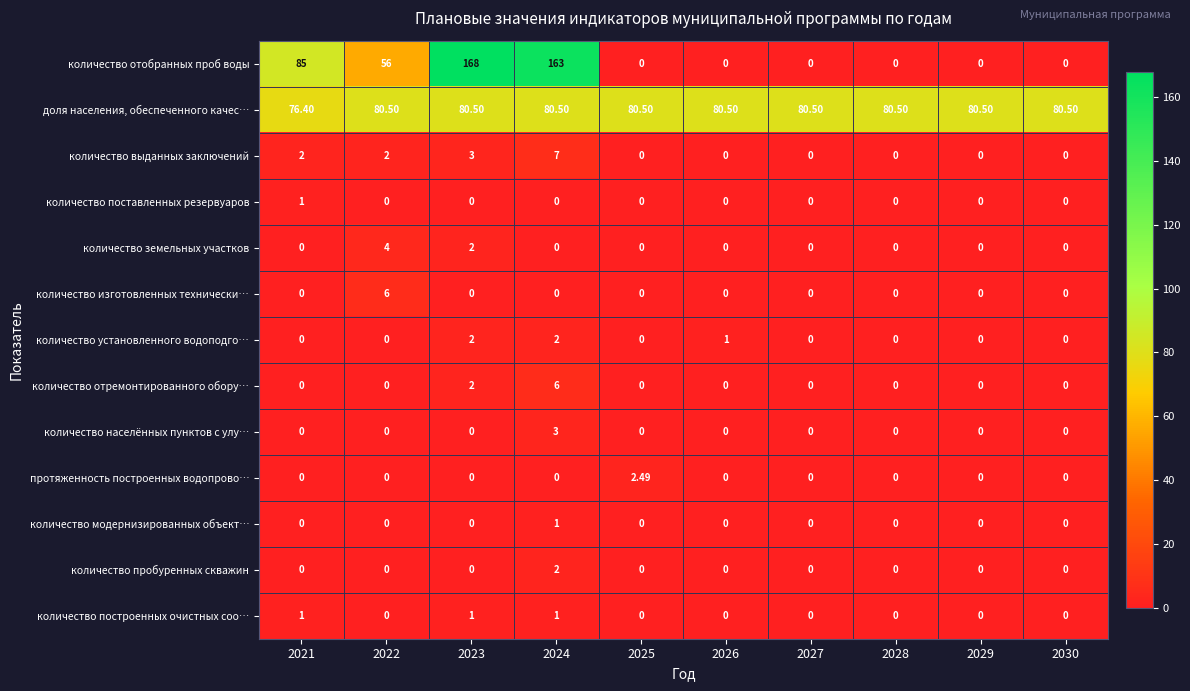

What is the difference between the highest and lowest values at 2029?

80.5